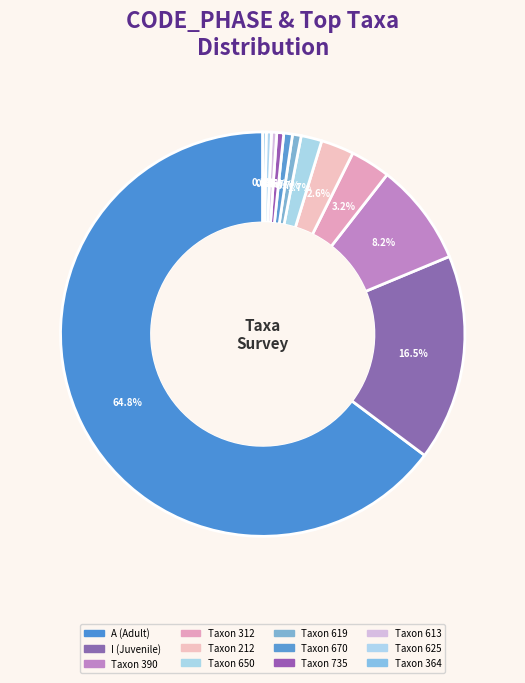

Which category has the biggest portion of the pie?

A (Adult)